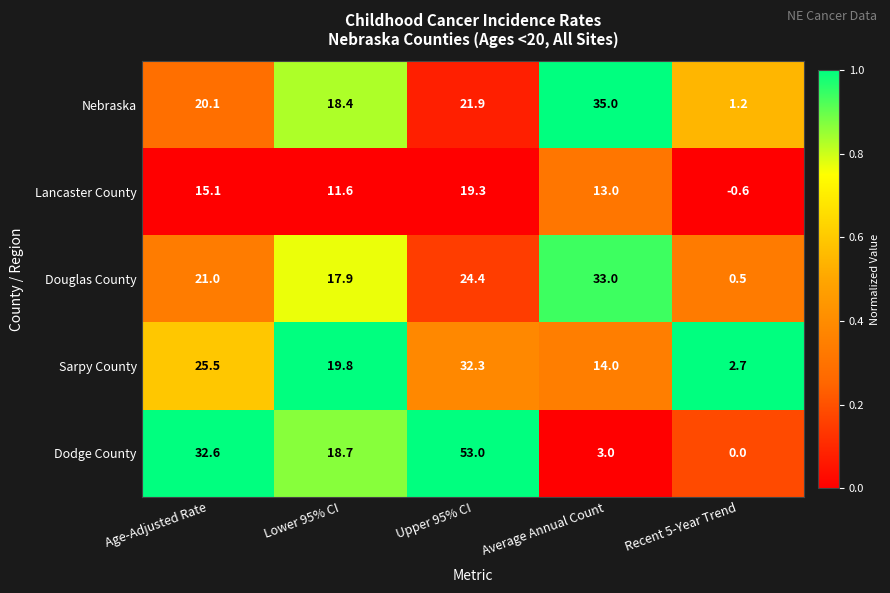

Reading left to right, what are all the values shown in this chart?

Nebraska: Age-Adjusted Rate=20.1	Lower 95% CI=18.4	Upper 95% CI=21.9	Average Annual Count=35.0	Recent 5-Year Trend=1.2
Lancaster County: Age-Adjusted Rate=15.1	Lower 95% CI=11.6	Upper 95% CI=19.3	Average Annual Count=13.0	Recent 5-Year Trend=-0.6
Douglas County: Age-Adjusted Rate=21.0	Lower 95% CI=17.9	Upper 95% CI=24.4	Average Annual Count=33.0	Recent 5-Year Trend=0.5
Sarpy County: Age-Adjusted Rate=25.5	Lower 95% CI=19.8	Upper 95% CI=32.3	Average Annual Count=14.0	Recent 5-Year Trend=2.7
Dodge County: Age-Adjusted Rate=32.6	Lower 95% CI=18.7	Upper 95% CI=53.0	Average Annual Count=3.0	Recent 5-Year Trend=0.0